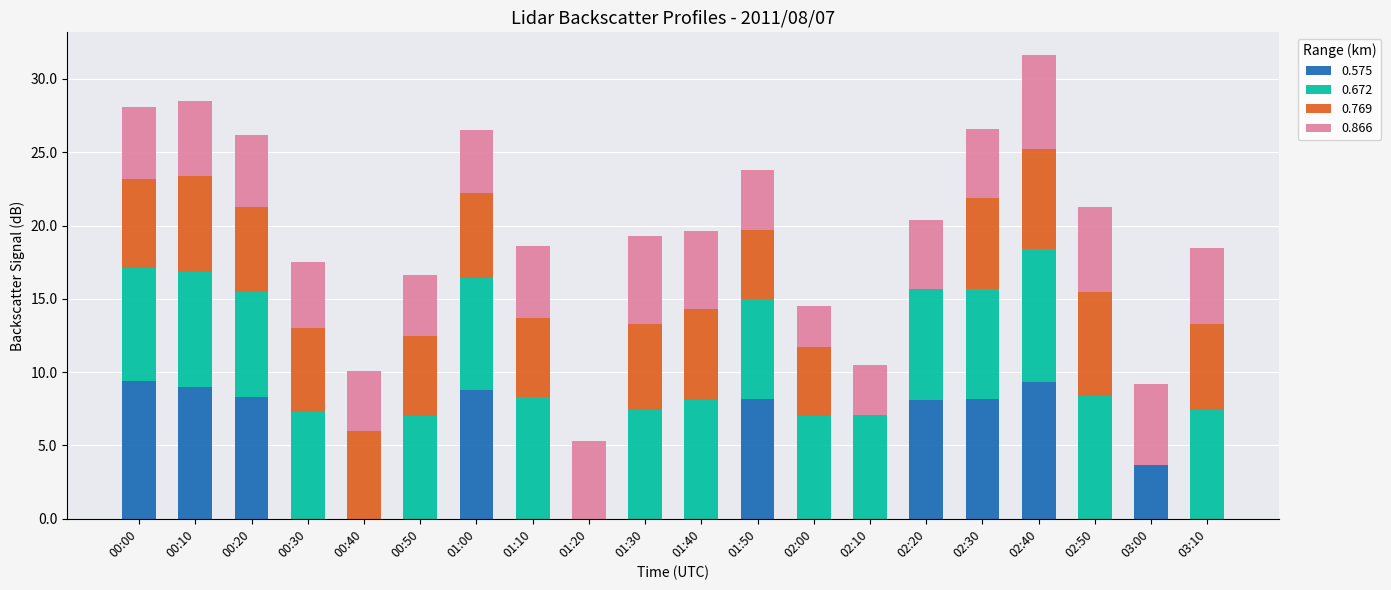

What is the total value across all series at 00:00?

28.1